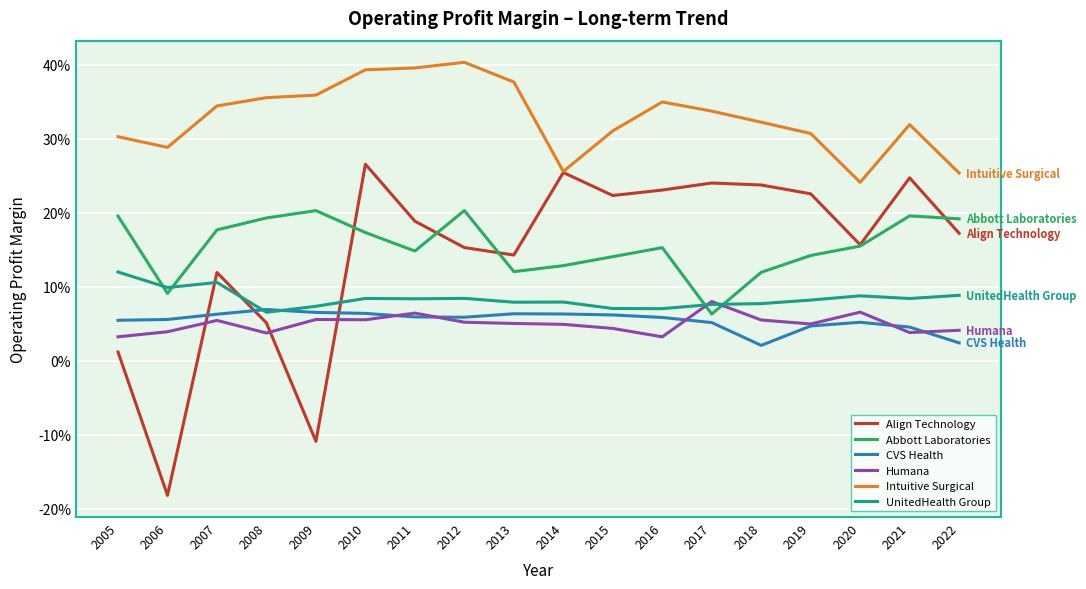

Does the chart have visible grid lines?

Yes